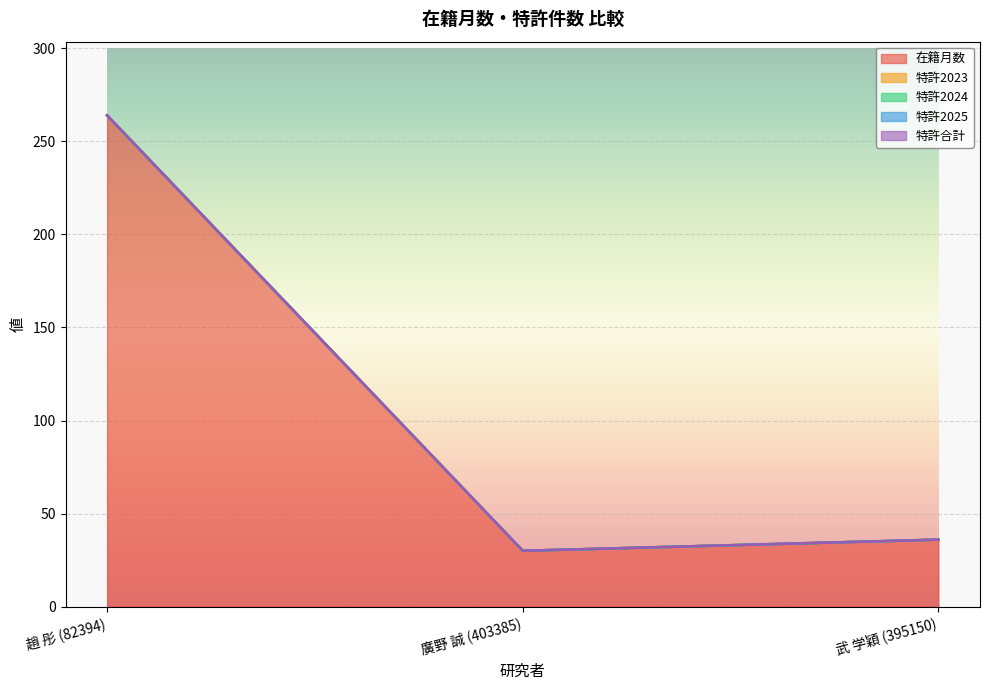

What position from the right is 趙 彤 (82394)?

3